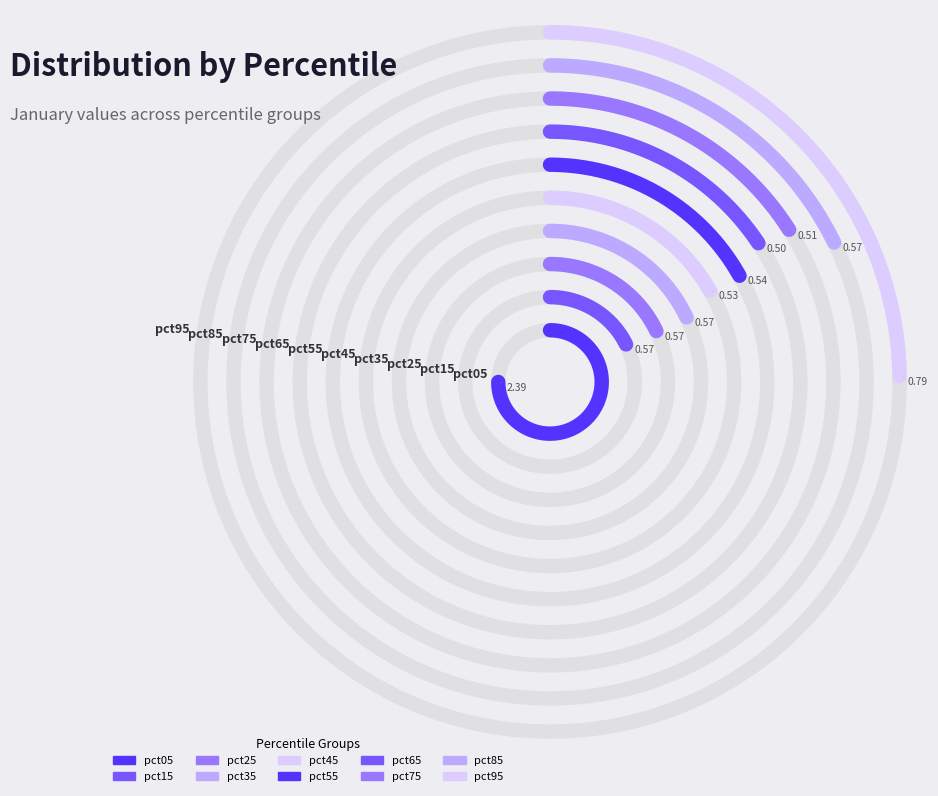

The pct85 slice represents 8% of the pie. True or false?

True